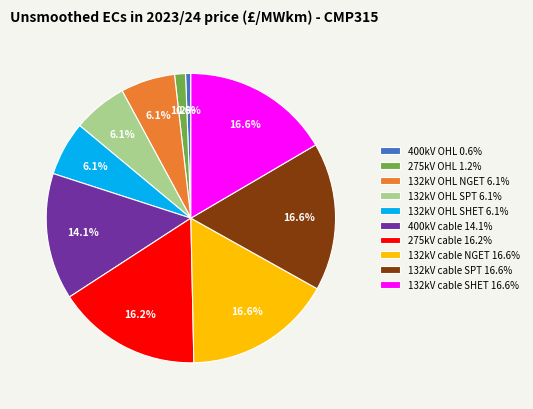

Is it true that 275kV OHL is 7% of the pie?

False